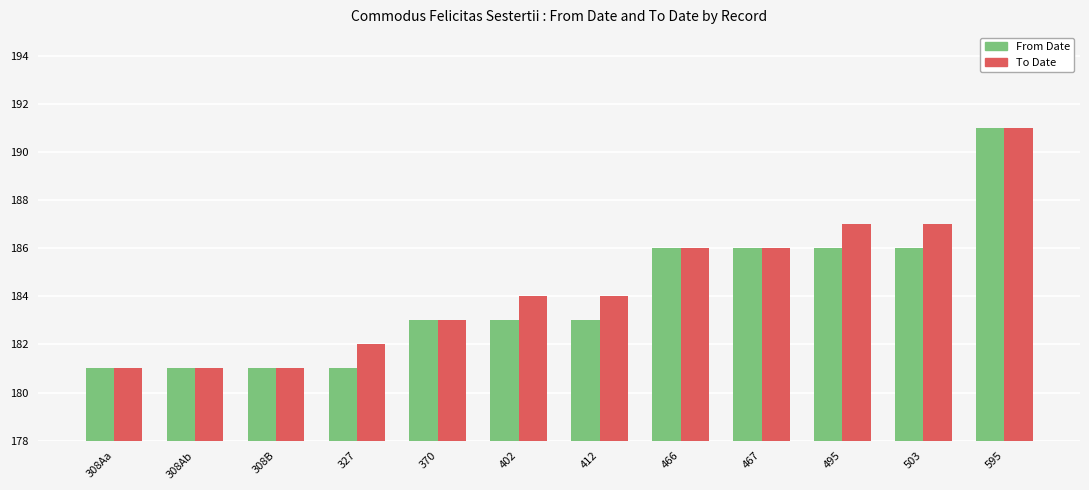

What is the minimum value shown in the chart?

181